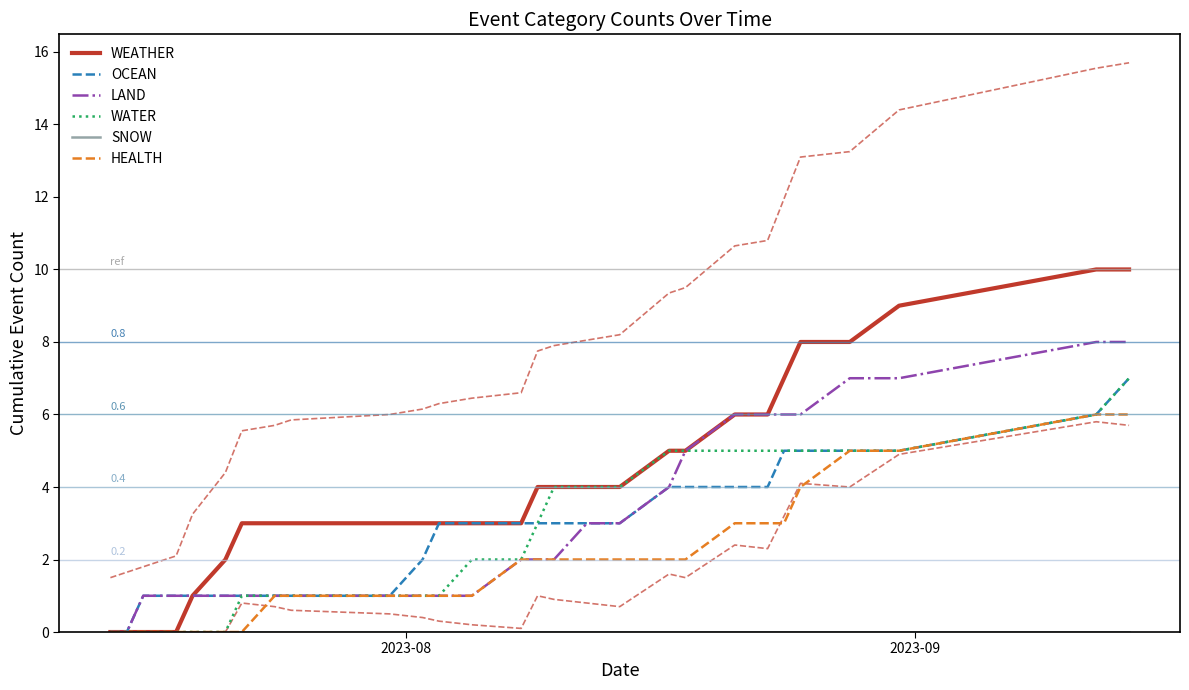

What is the highest value of the OCEAN series?

7